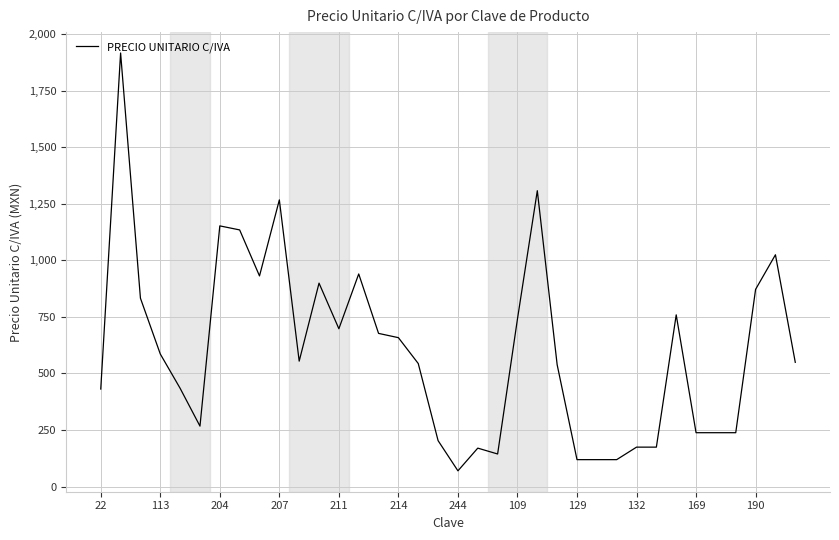

How many values exceed 554?

18